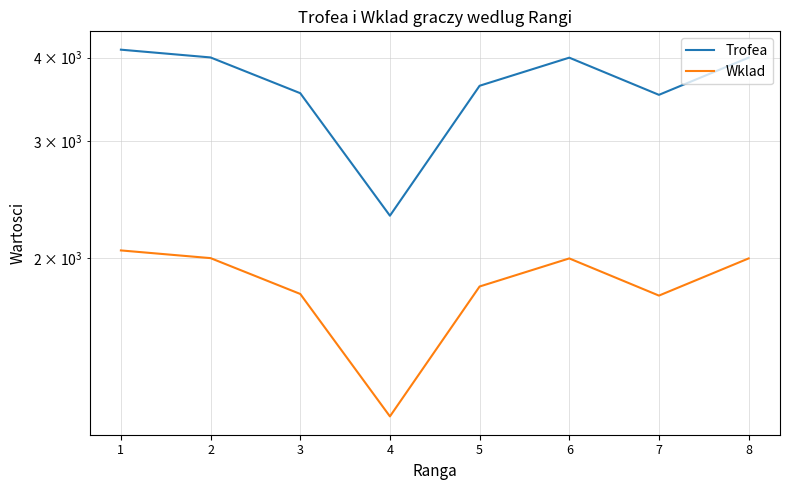

Reading left to right, transcribe all the data shown in this chart.

Trofea: 1=4113	2=4004	3=3539	4=2318	5=3631	6=4001	7=3519	8=4001
Wklad: 1=2056	2=2002	3=1769	4=1159	5=1815	6=2000	7=1759	8=2000